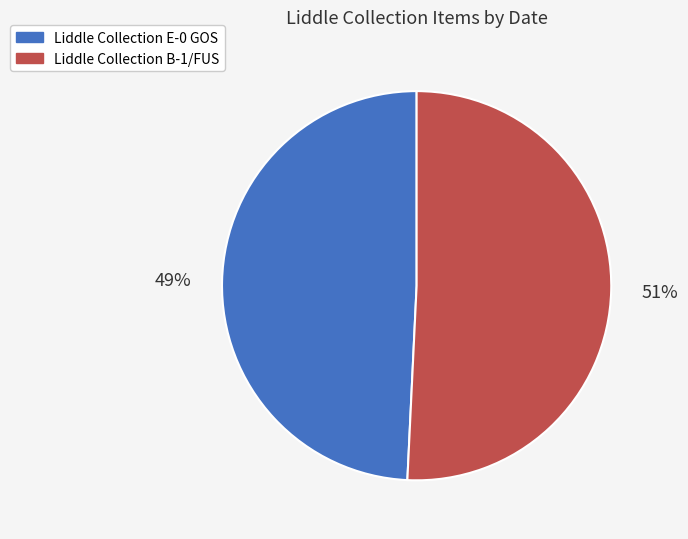

To the nearest percent, what portion does Liddle Collection E-0 GOS represent?

49%